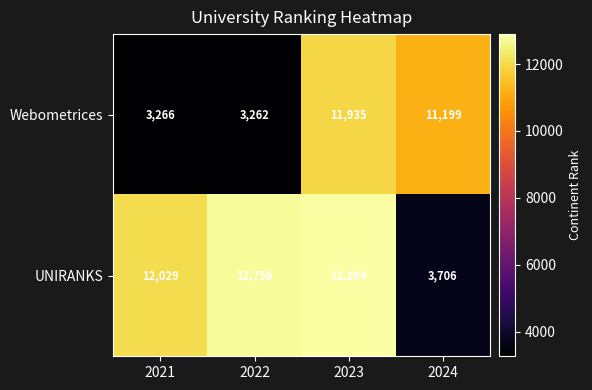

At which label does Webometrices first exceed 11199?

2023